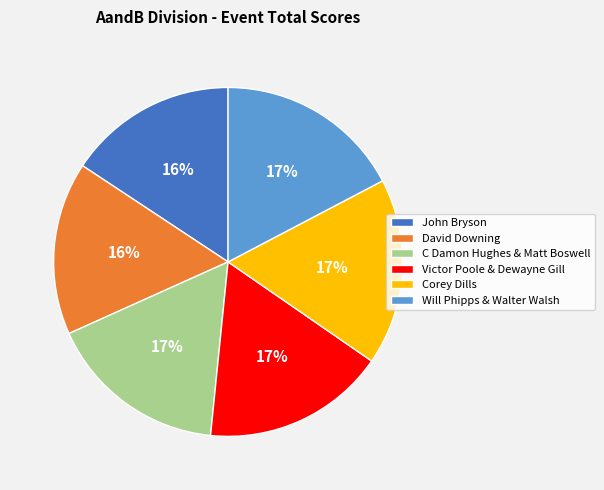

Approximately how many times larger is the value at David Downing compared to Victor Poole & Dewayne Gill?

0.9